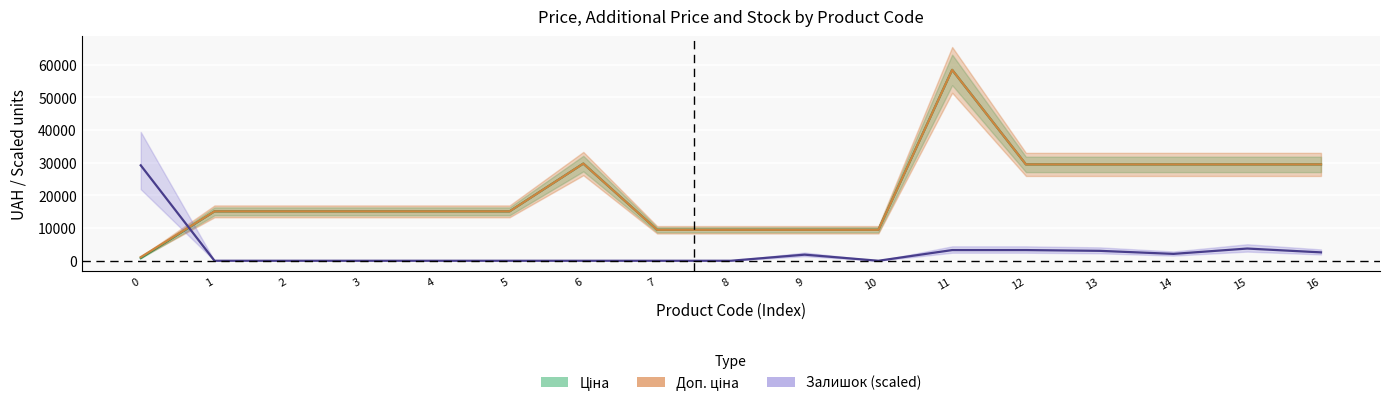

What are all the series names shown in the legend?

Ціна, Доп. ціна, Залишок